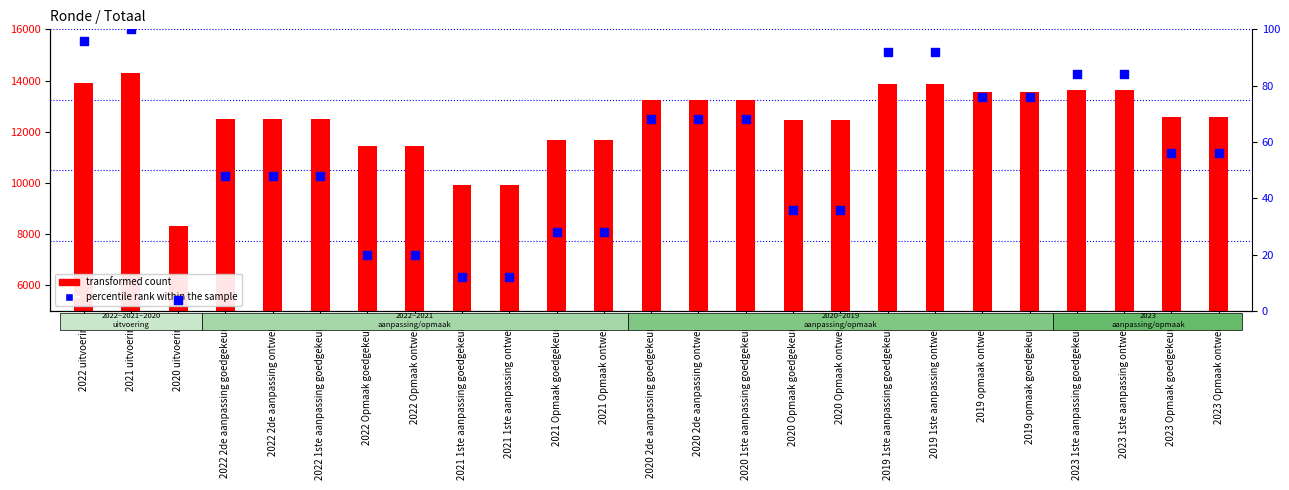

Which series contains the lowest Y value?

percentile rank within the sample